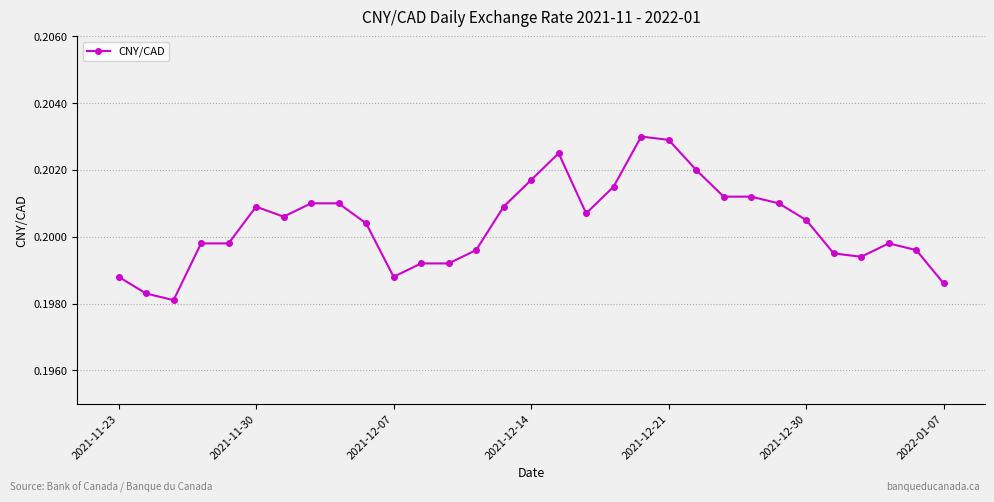

What is the sum of all values?

6.2